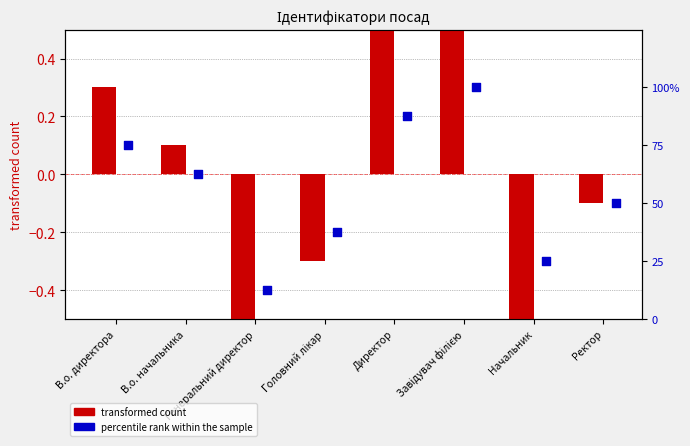

What are all the series names shown in the legend?

transformed count, percentile rank within the sample